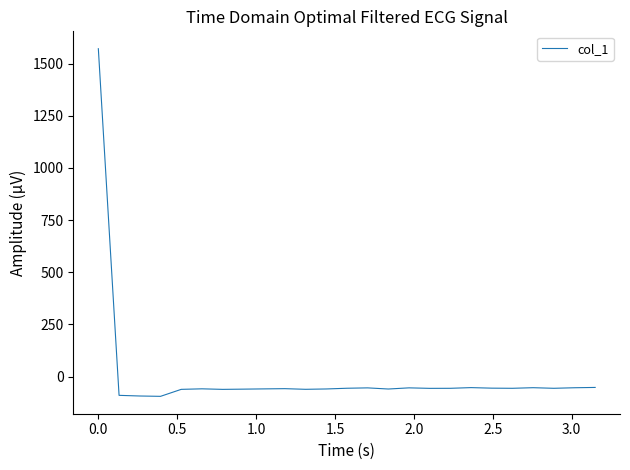

How many lines are shown in the chart?

1